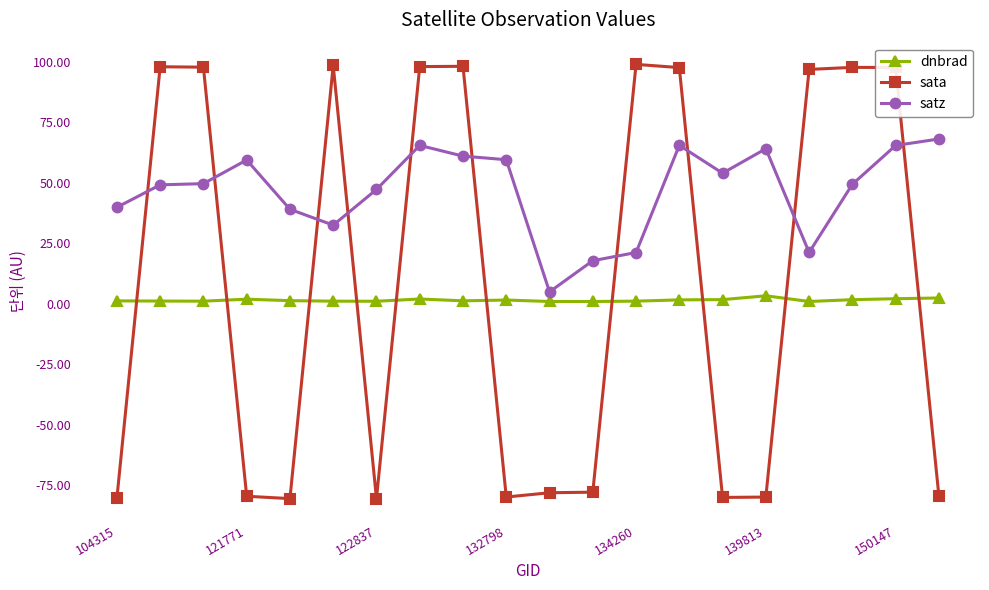

Which series ends up on top after the final intersection of sata and satz?

satz